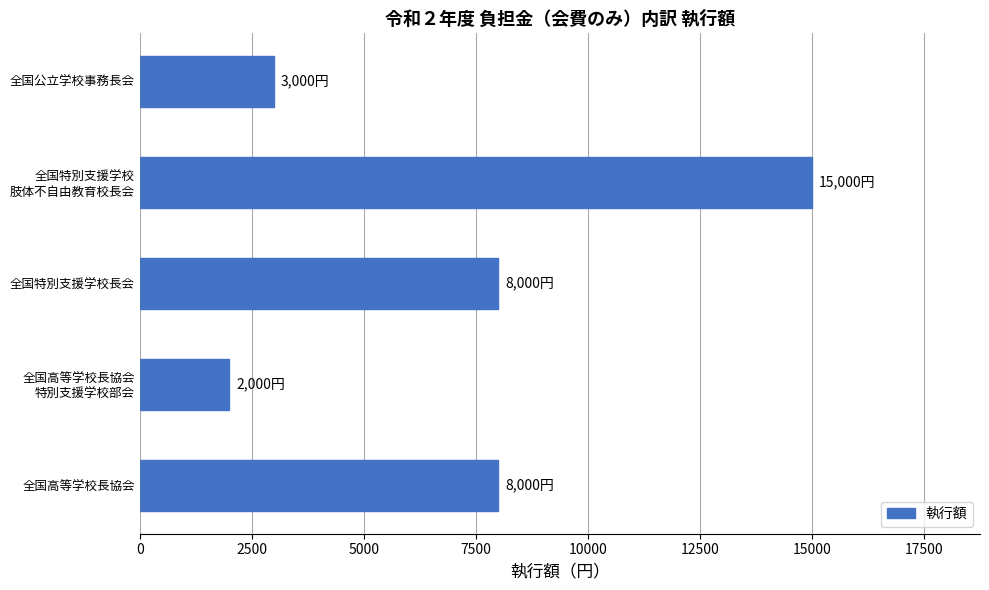

Reading bottom to top, transcribe all the data shown in this chart.

8000	2000	8000	15000	3000